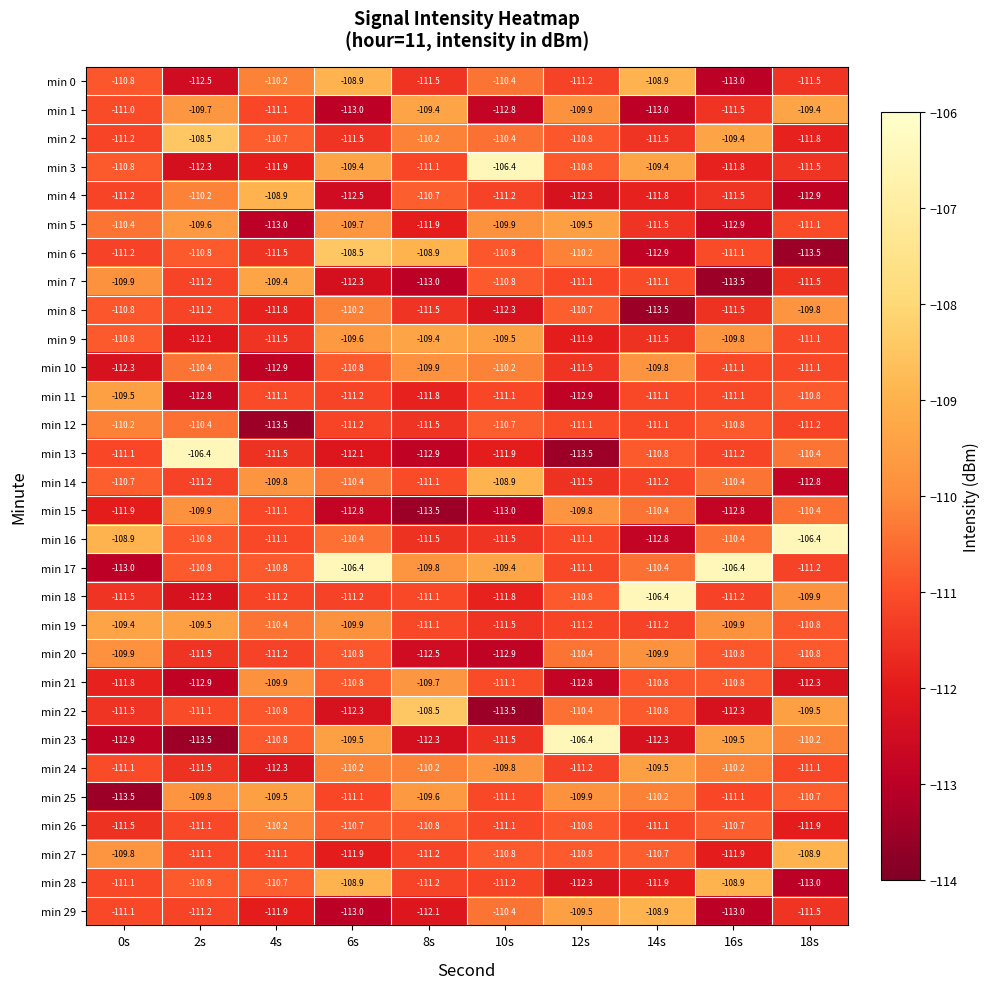

The min 28 series shows -110.7 at 4s. True or false?

True